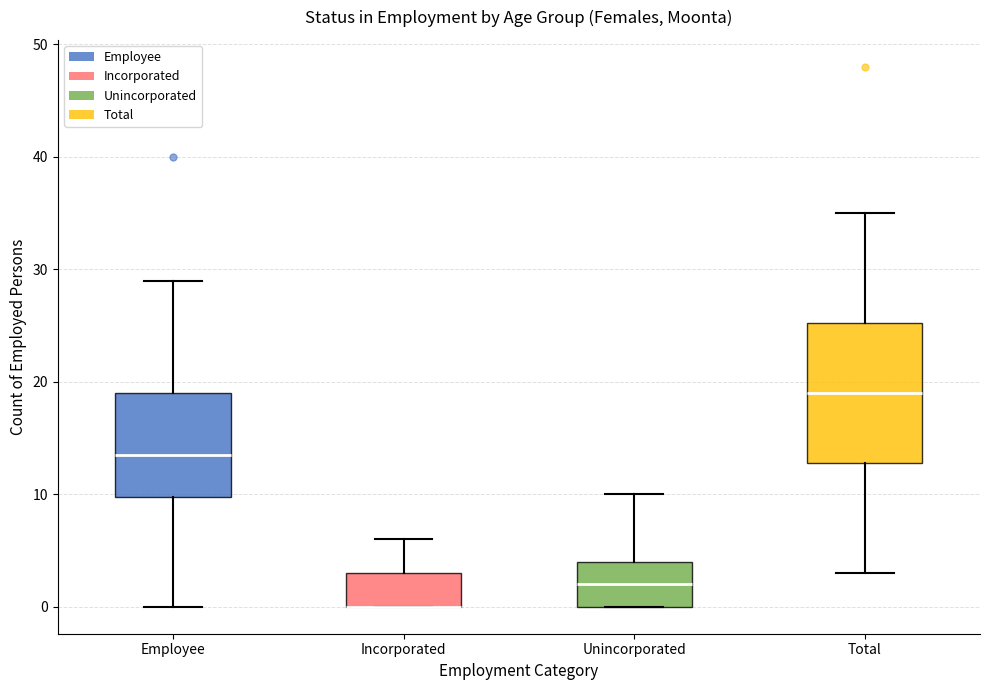

Reading left to right, transcribe this box plot: for each box, give where its median line is, the range the box spans, and where its two whiskers end, as read against the y-axis. The values are not printed on the chart, so give them approximately, as read against the axis.

Employee: median 14, box 10 to 19, whiskers 0 to 29
Incorporated: median 0 (drawn on the box's lower edge), box 0 to 3, whiskers 0 to 6
Unincorporated: median 2, box 0 to 4, whiskers 0 to 10
Total: median 19, box 13 to 25, whiskers 3 to 35